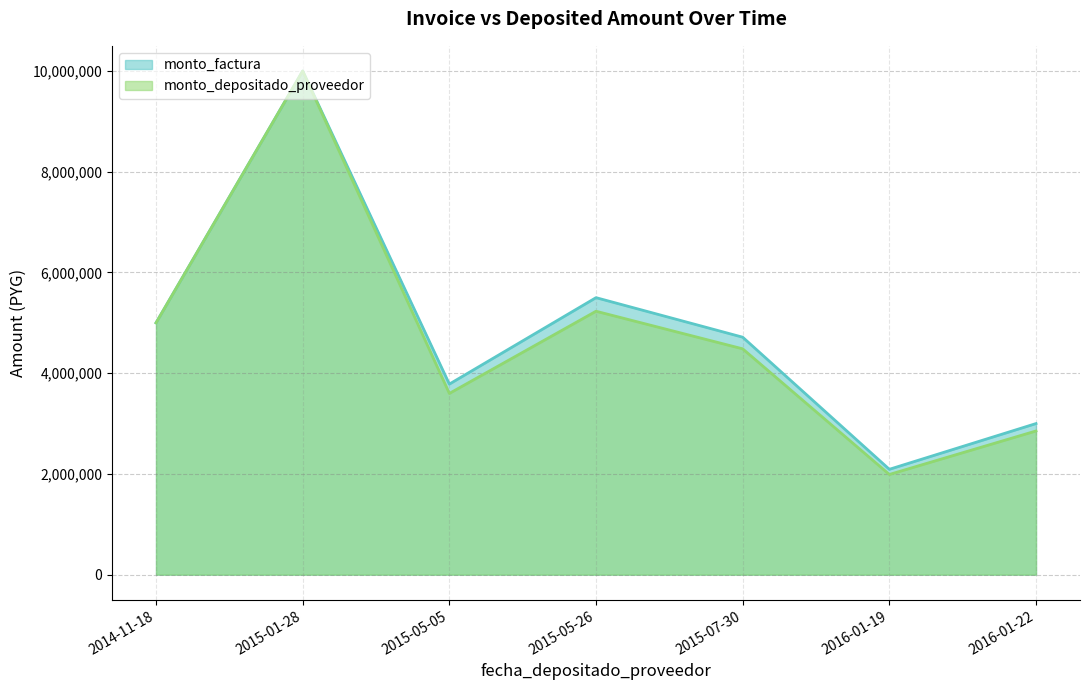

The value of monto_factura at 2016-01-19 is 80437. True or false?

False